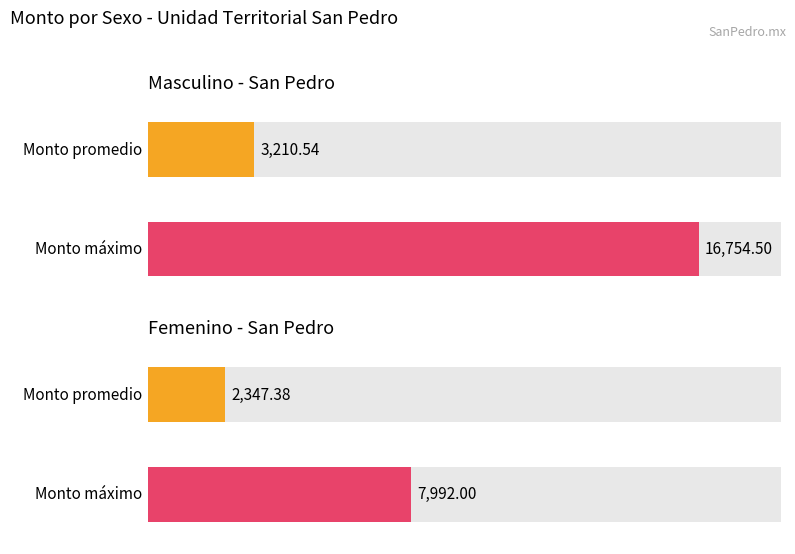

True or false: Masculino has a value of 799.1 at Roel Eduardo.

False